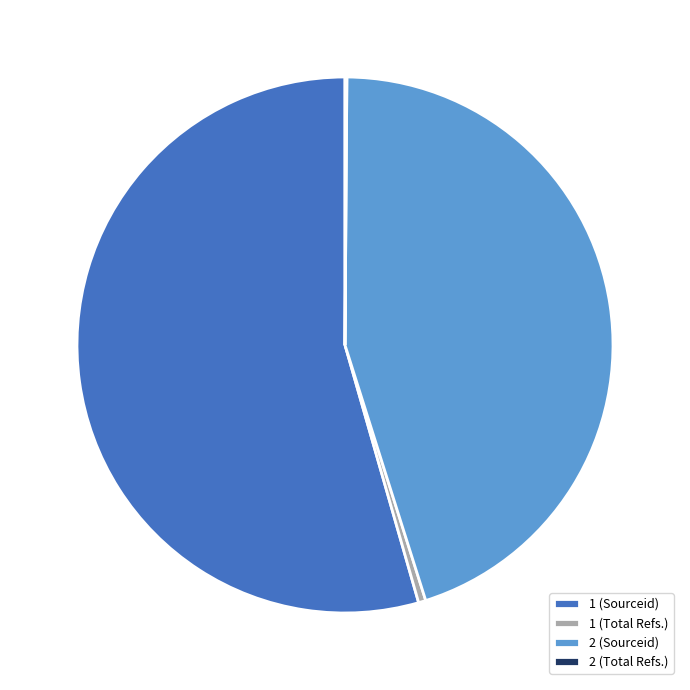

Approximately how many times larger is the value at 1 (Sourceid) compared to 2 (Sourceid)?

1.2